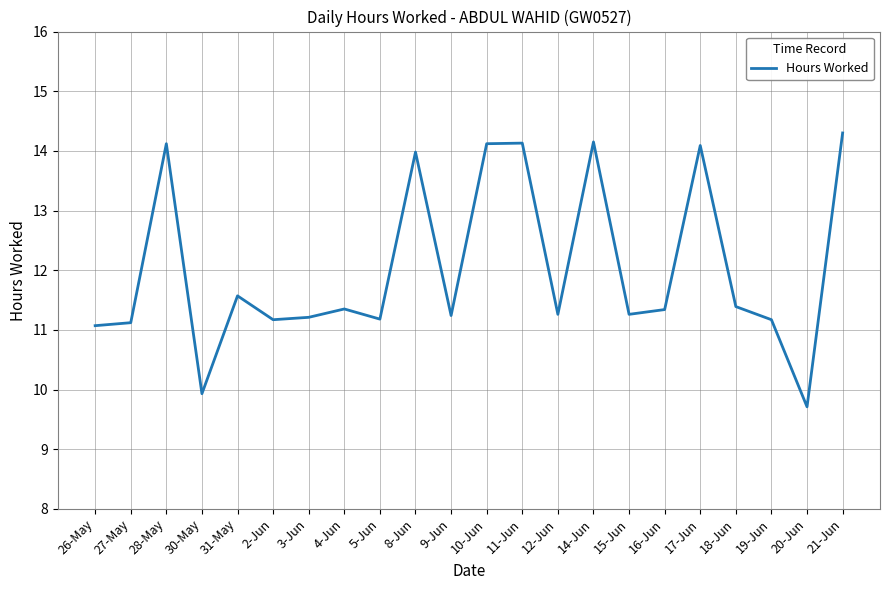

Which label corresponds to the smallest value in the chart?

20-Jun